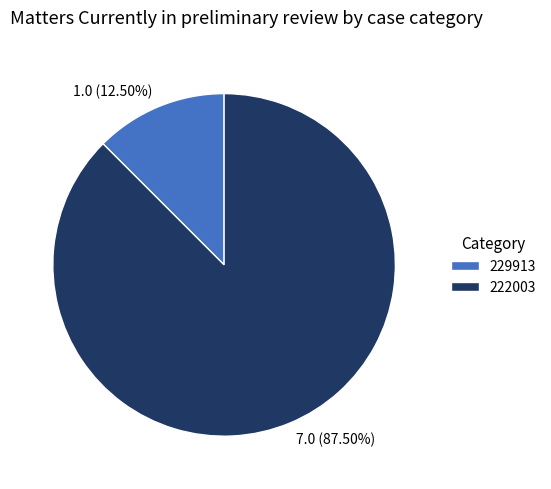

How many segments does this pie chart have?

2